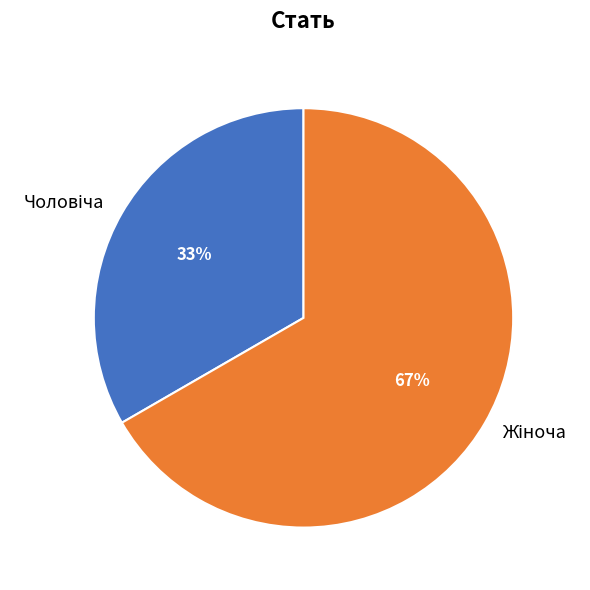

To the nearest percent, what is the average slice percentage?

50%